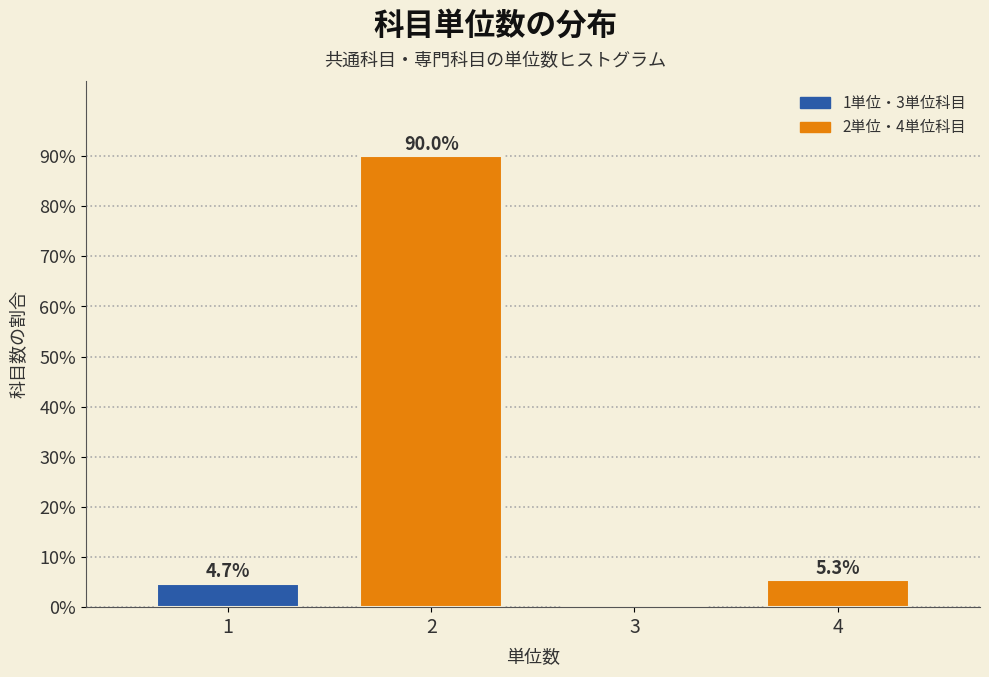

Reading left to right, transcribe all the data shown in this chart.

1=4.7	2=90.0	3=0.0	4=5.3